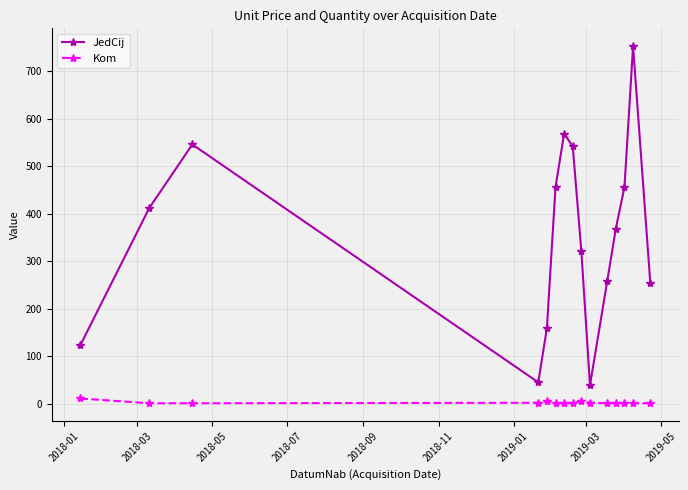

True or false: JedCij has more than 2 points higher than both neighbors.

True